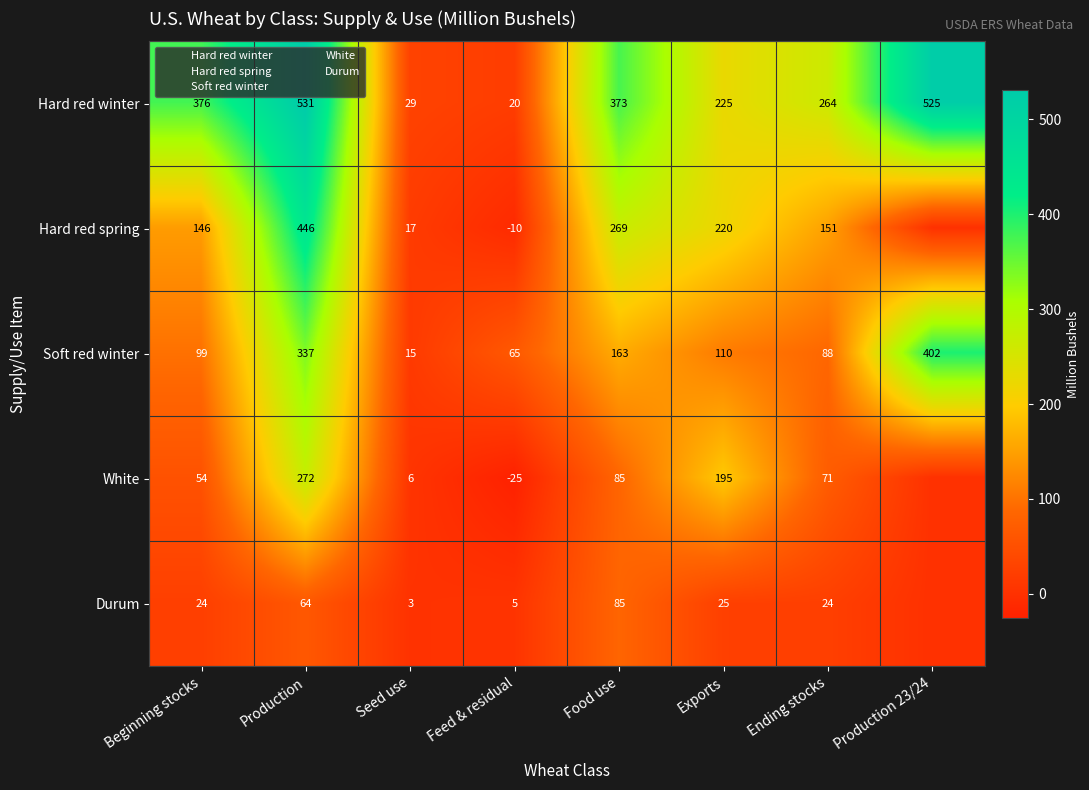

Which series has the largest total across all categories?

Hard red winter